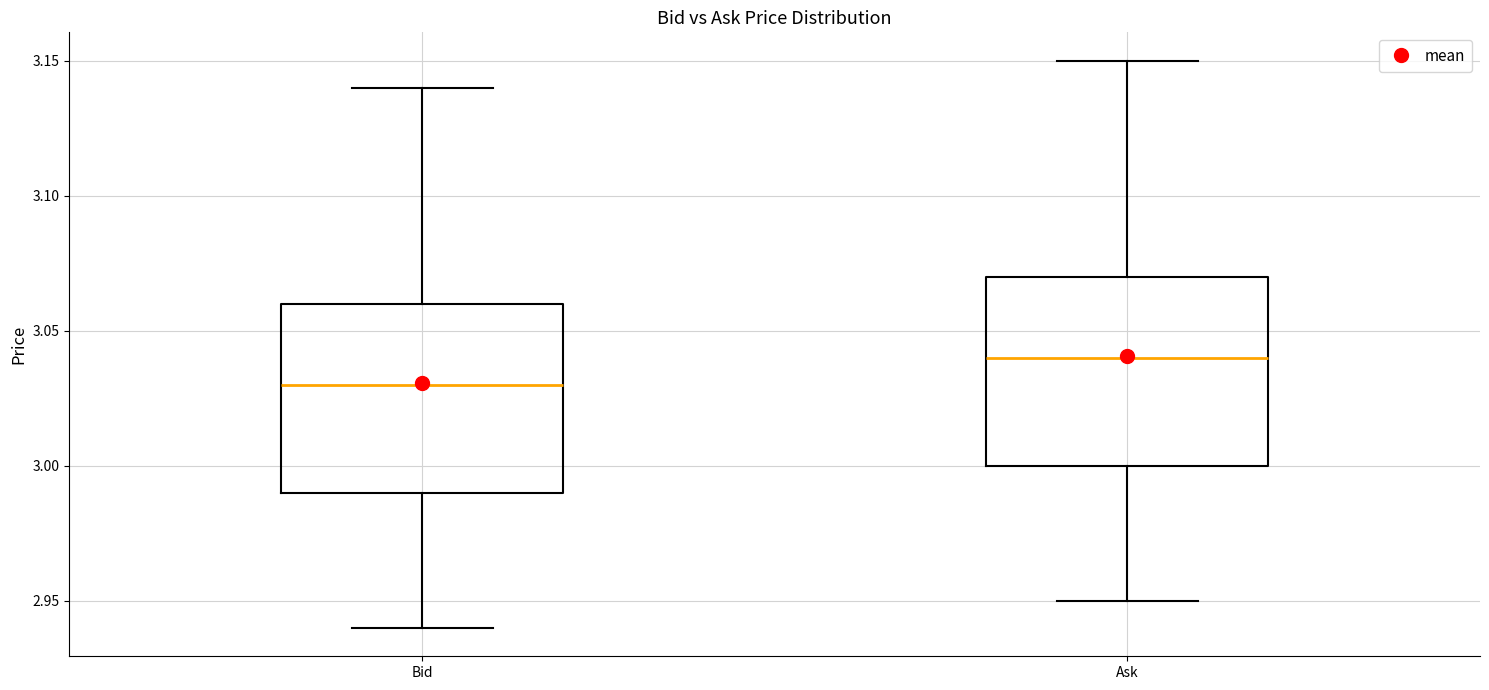

Where is the lower edge of the box for Bid on the y-axis? The values are not printed on the chart, so give them approximately, as read against the axis.

2.99